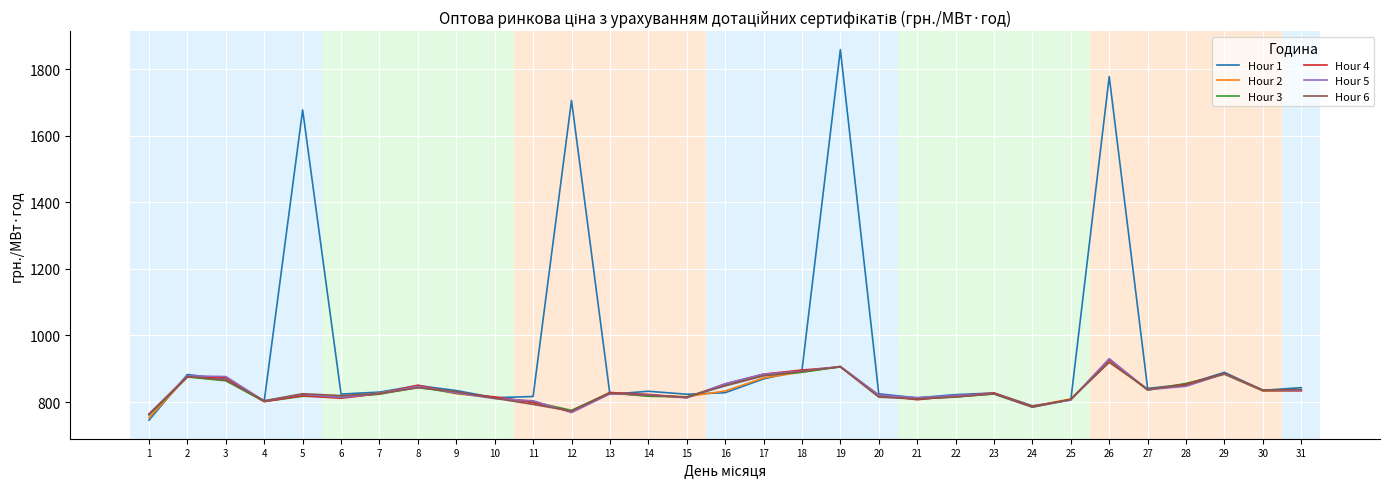

Which series has the largest total across all categories?

Hour 1